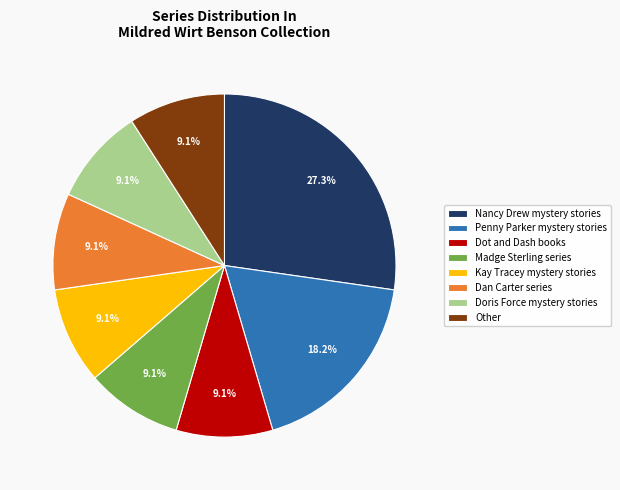

What percentage is NOT represented by Penny Parker mystery stories?

81.8%